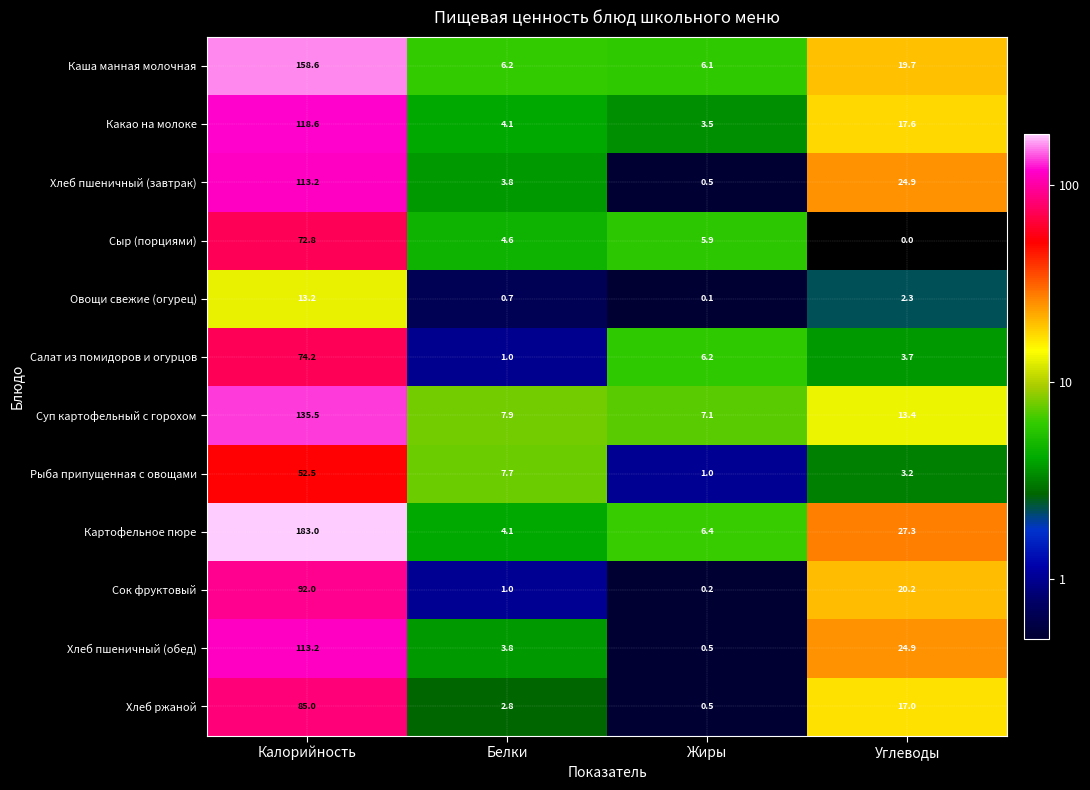

Is it true that Хлеб пшеничный (обед) equals 9.2 at Углеводы?

False